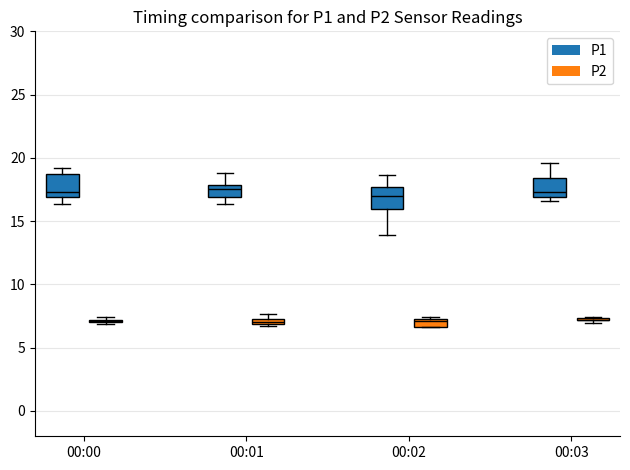

Where does the lower whisker of the box for 00:01 (P1) end on the y-axis? The values are not printed on the chart, so give them approximately, as read against the axis.

16.5